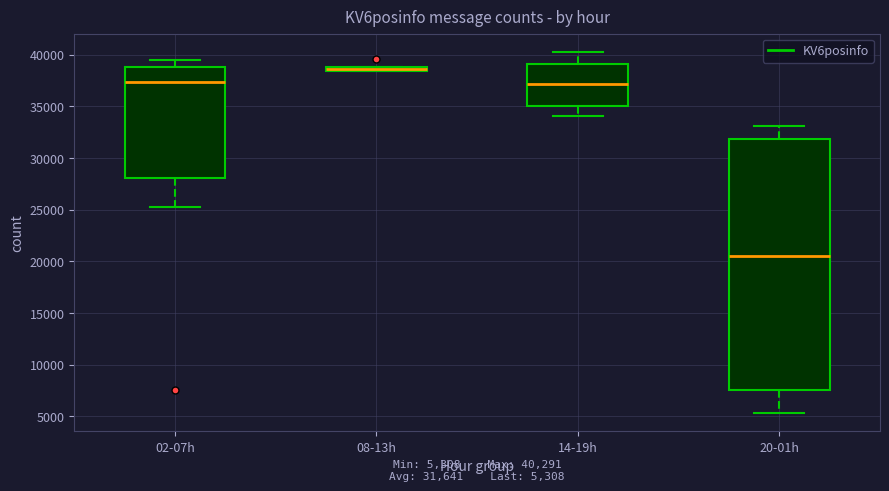

Comparing the boxes themselves (not the whiskers), which one is the tallest?

20-01h